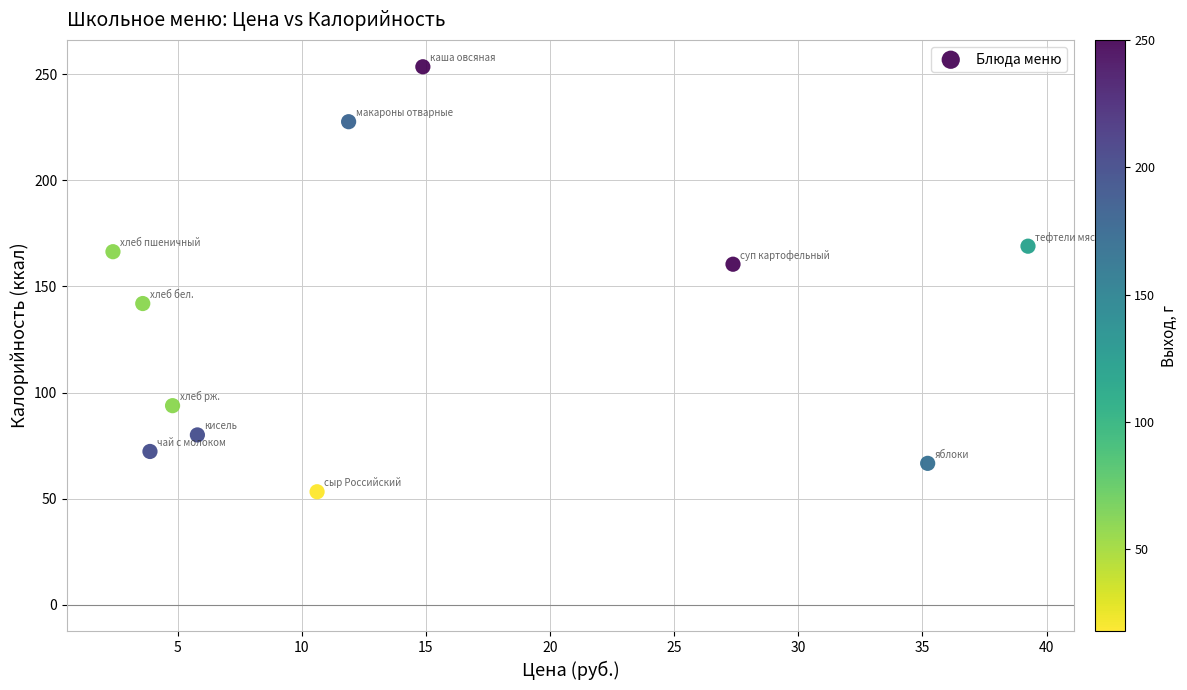

What is the average X value?

14.5